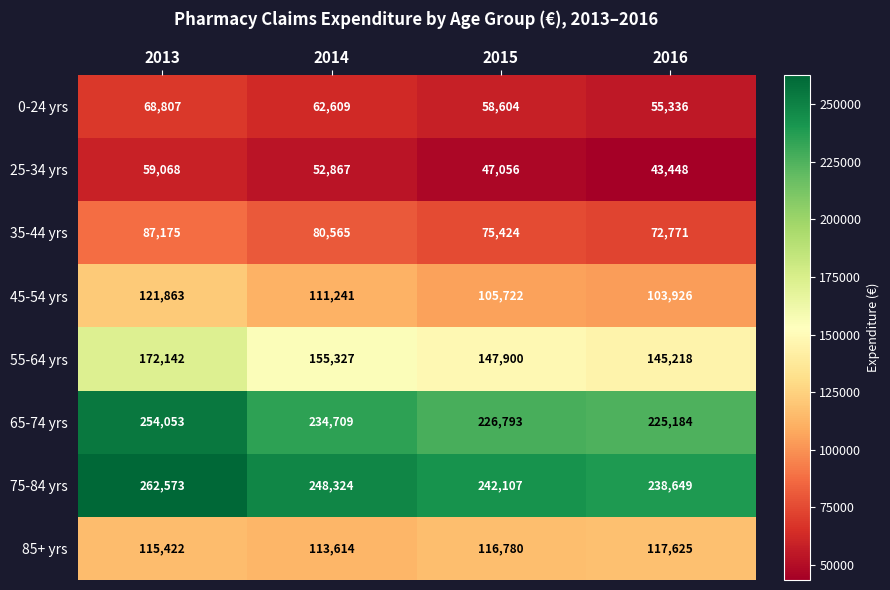

How many categories are shown in the chart?

4